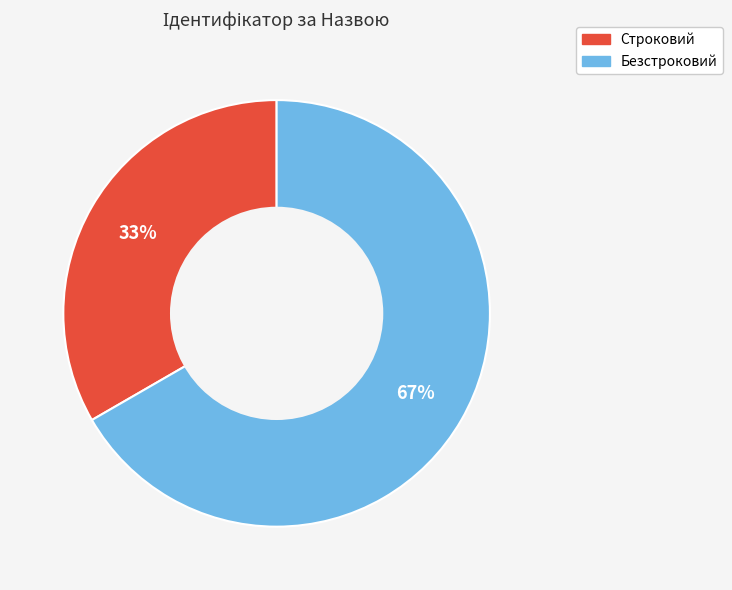

Rank the categories by value from lowest to highest.

Строковий, Безстроковий